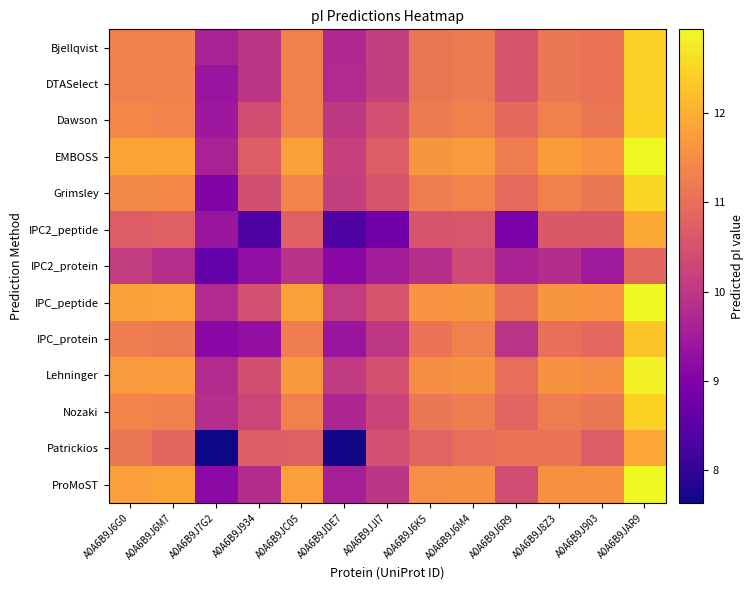

Rank the series by their maximum value, from lowest to highest.

IPC2_protein, Patrickios, IPC2_peptide, IPC_protein, Bjellqvist, DTASelect, Dawson, Nozaki, Grimsley, Lehninger, EMBOSS, IPC_peptide, ProMoST